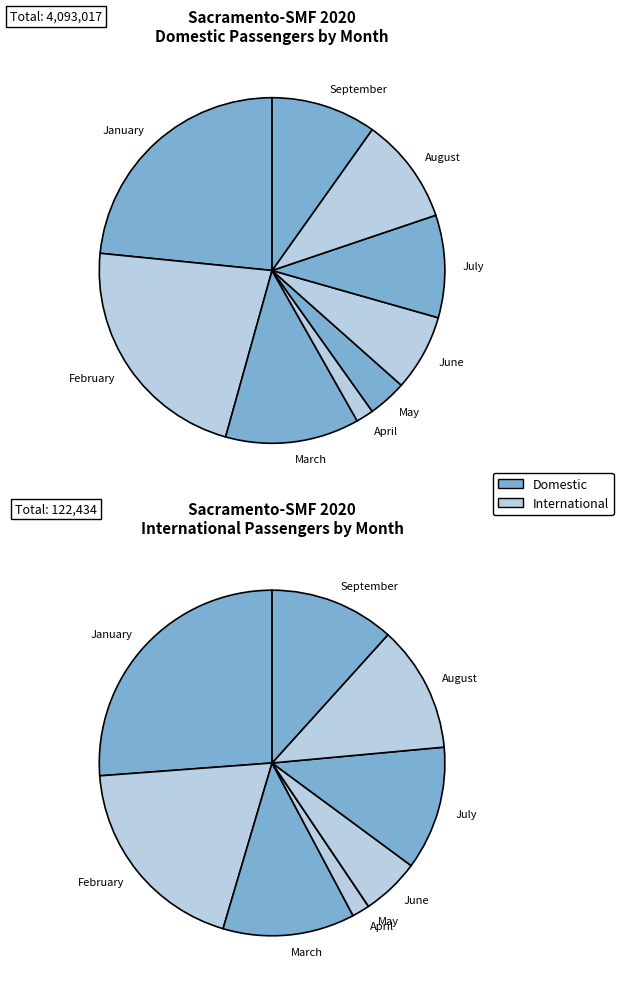

Is it true that July is 1% of the pie?

False